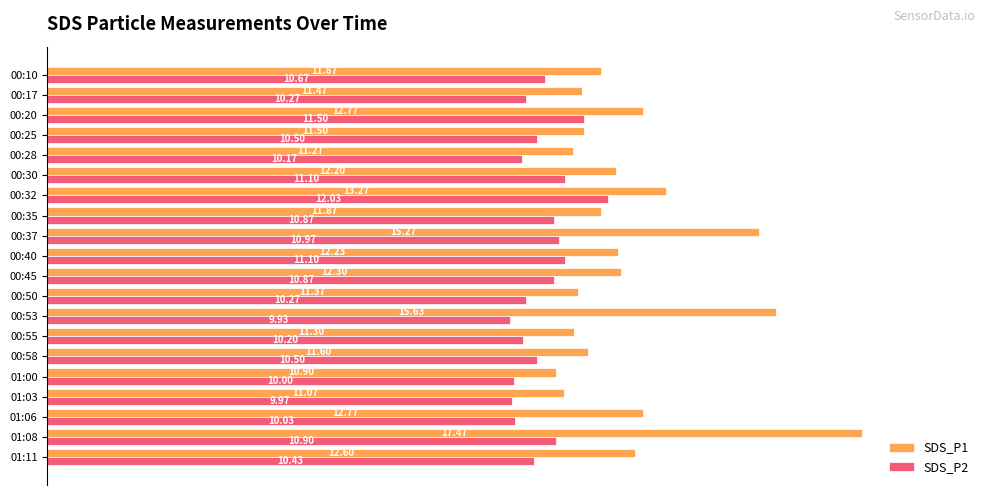

Rank the series by their maximum value, from lowest to highest.

SDS_P2, SDS_P1